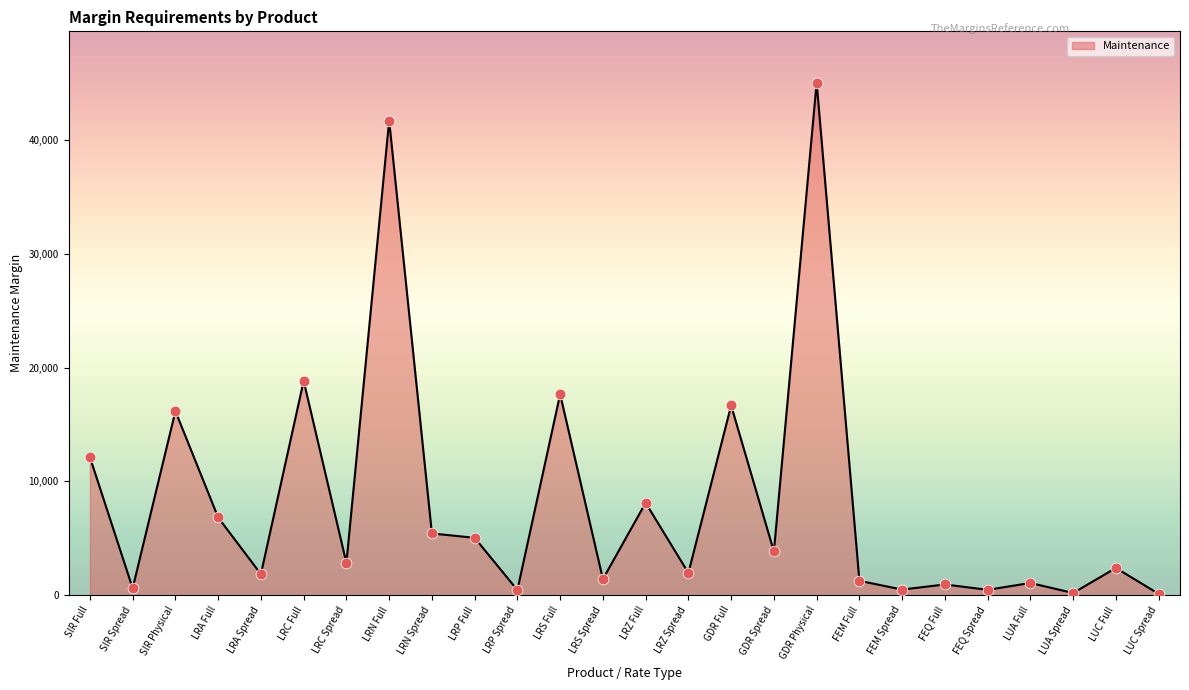

Between LRP Spread and LRN Full, which is larger?

LRN Full